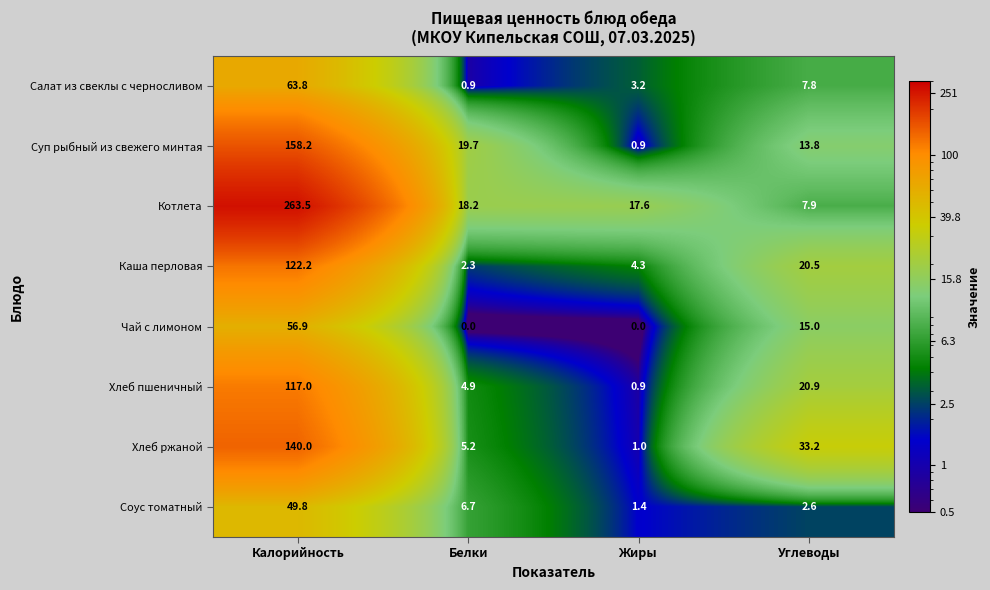

What is the approximate value of Хлеб ржаной at Углеводы?

33.2